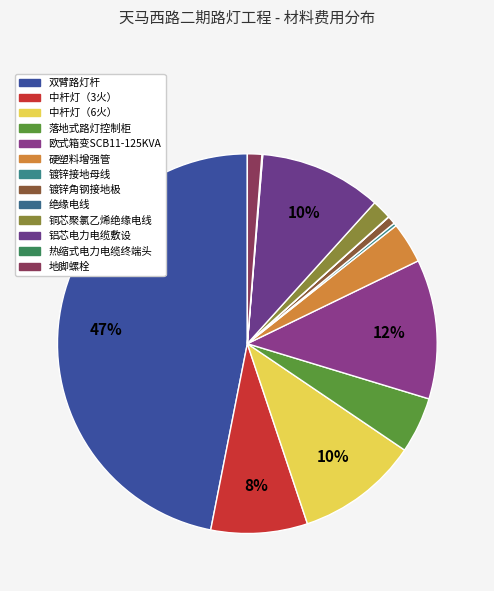

Combined, what portion of the pie is 绝缘电线 and 落地式路灯控制柜?

4.8%